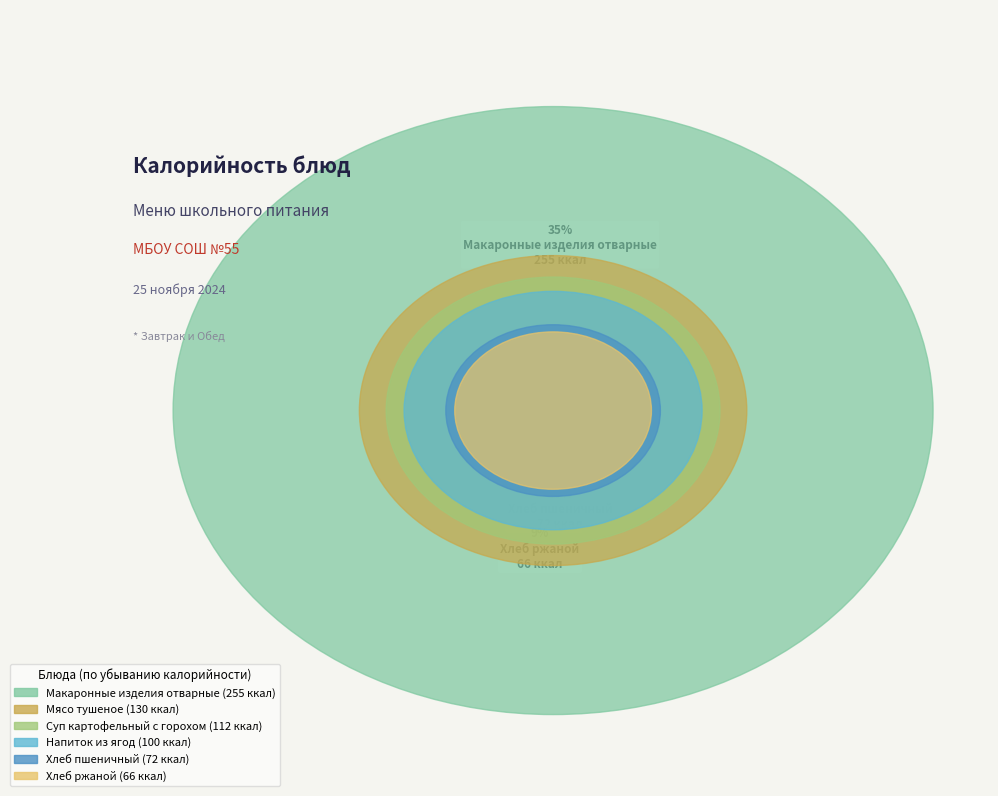

To the nearest percent, what portion does Хлеб пшеничный represent?

10%